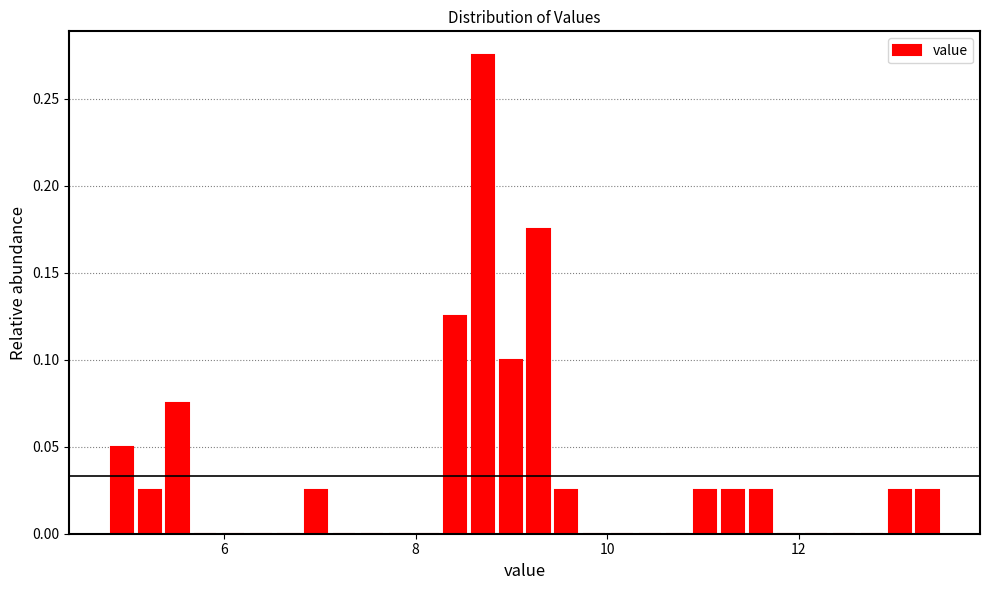

Read against the x-axis, roughly where is the centre of the tallest bar?

8.8